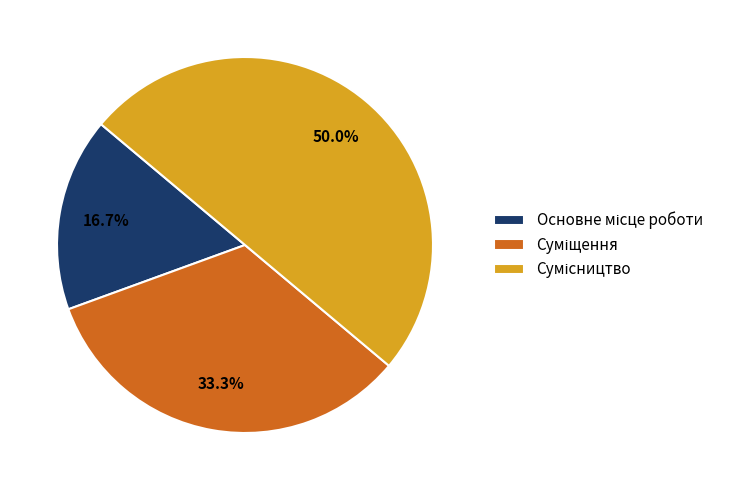

How many slices are in this pie chart?

3